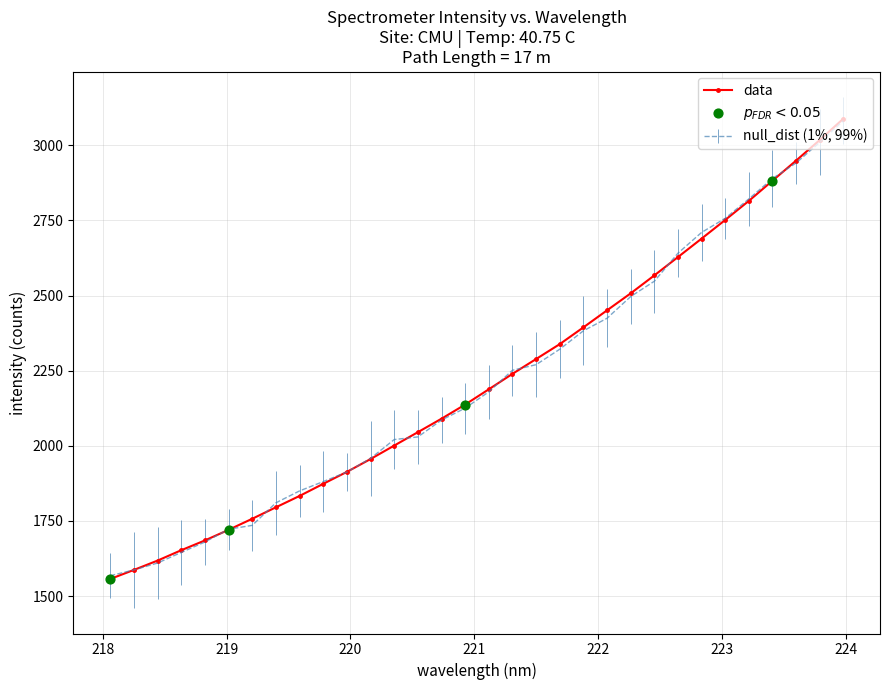

List the series in order of their peak value, highest first.

data, null_dist (1%, 99%)